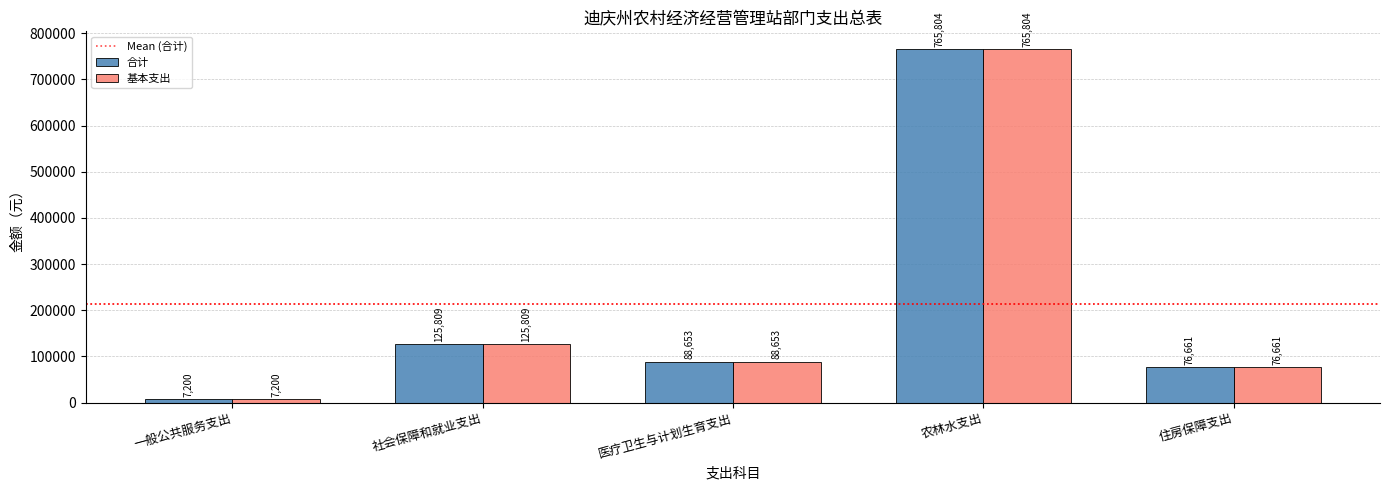

What is the approximate value of 合计 at 农林水支出?

765803.8